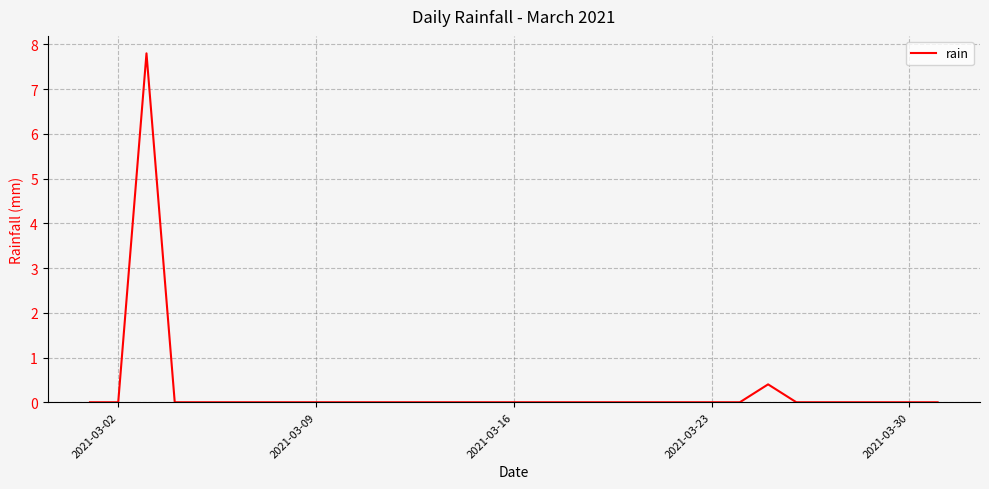

What is the greatest value displayed?

7.8